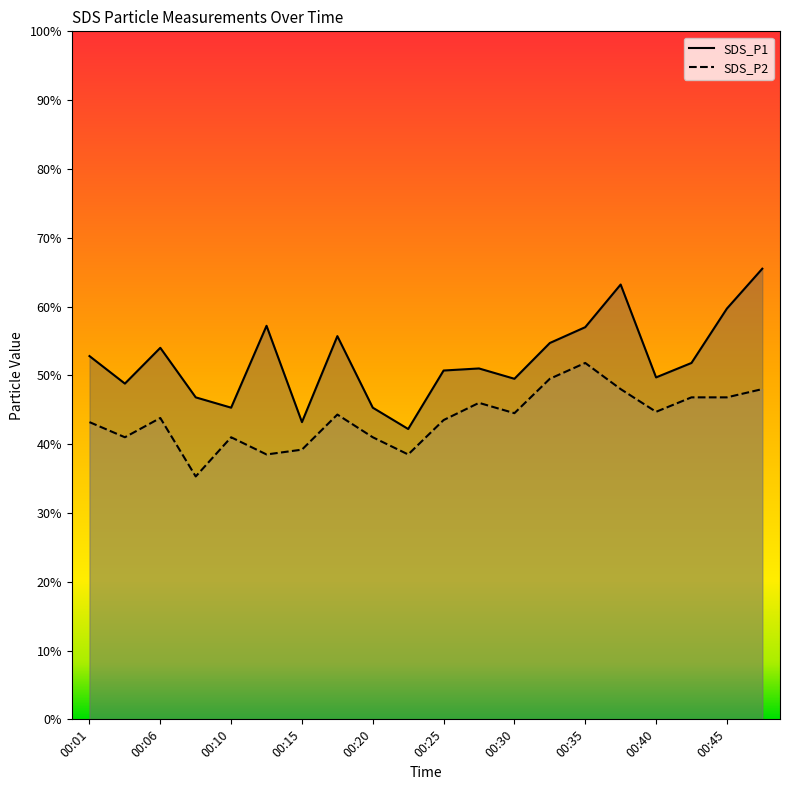

True or false: SDS_P1 has a value of 8.2 at 00:25.

False